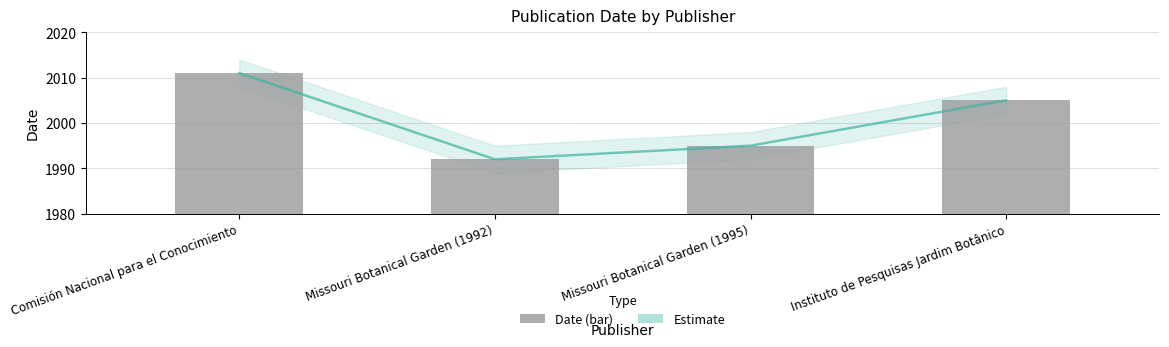

At which label is Estimate closest to 2001?

Instituto de Pesquisas Jardim Botânico